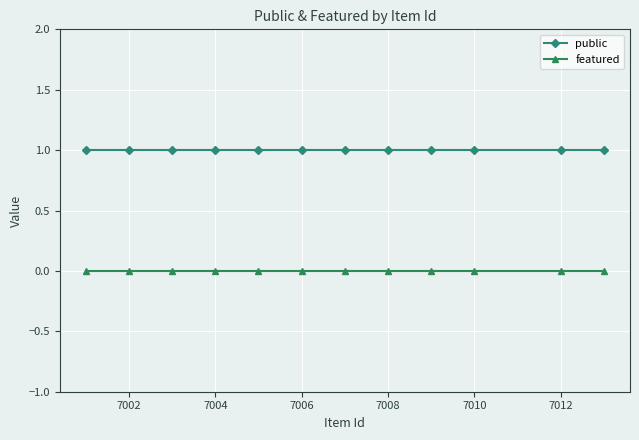

How many data points does each series have?

12